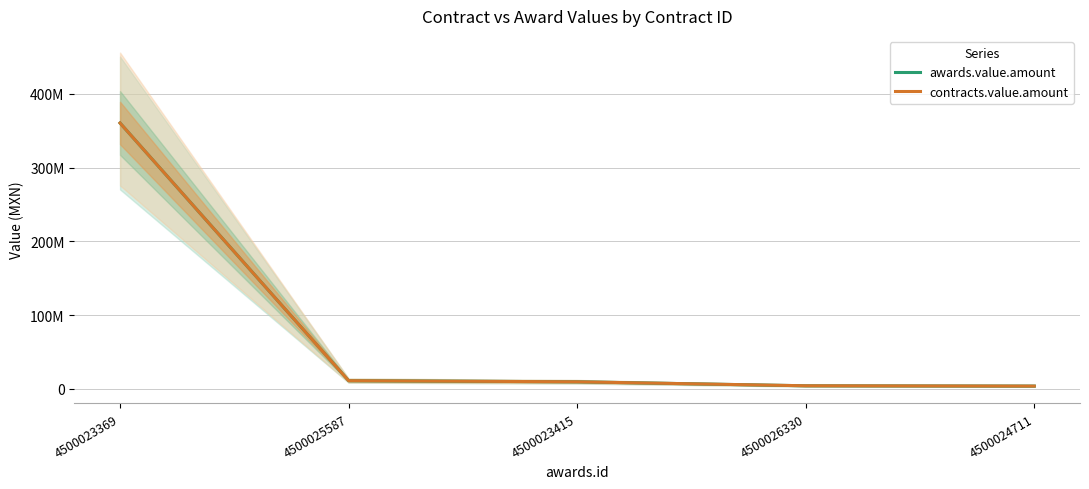

True or false: awards.value.amount has more than 2 points higher than both neighbors.

False